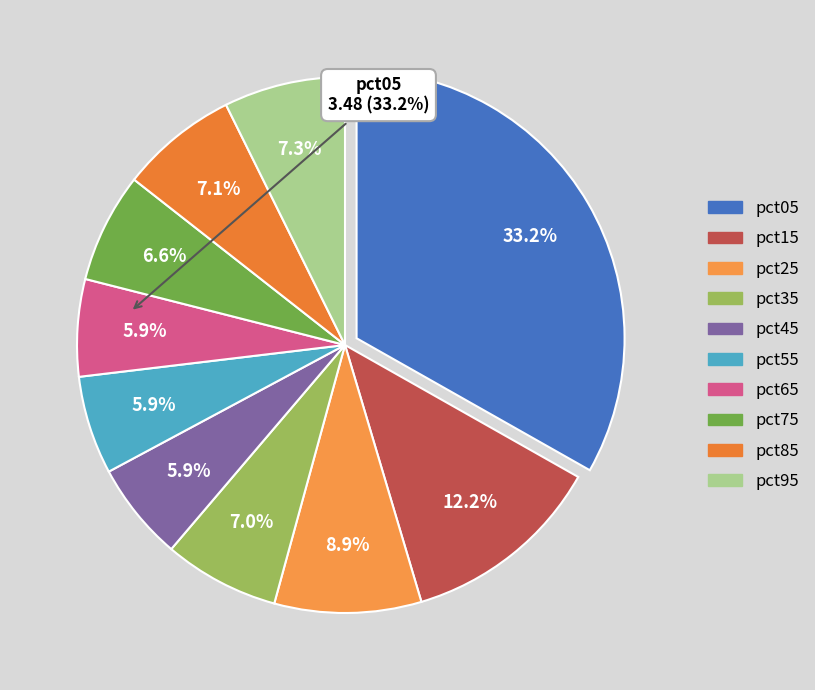

What percentage is the pct75 slice, to the nearest percent?

7%